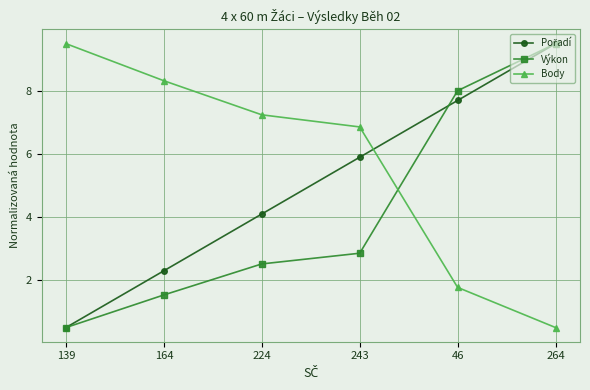

Which series ends up on top after the final intersection of Body and Výkon?

Výkon